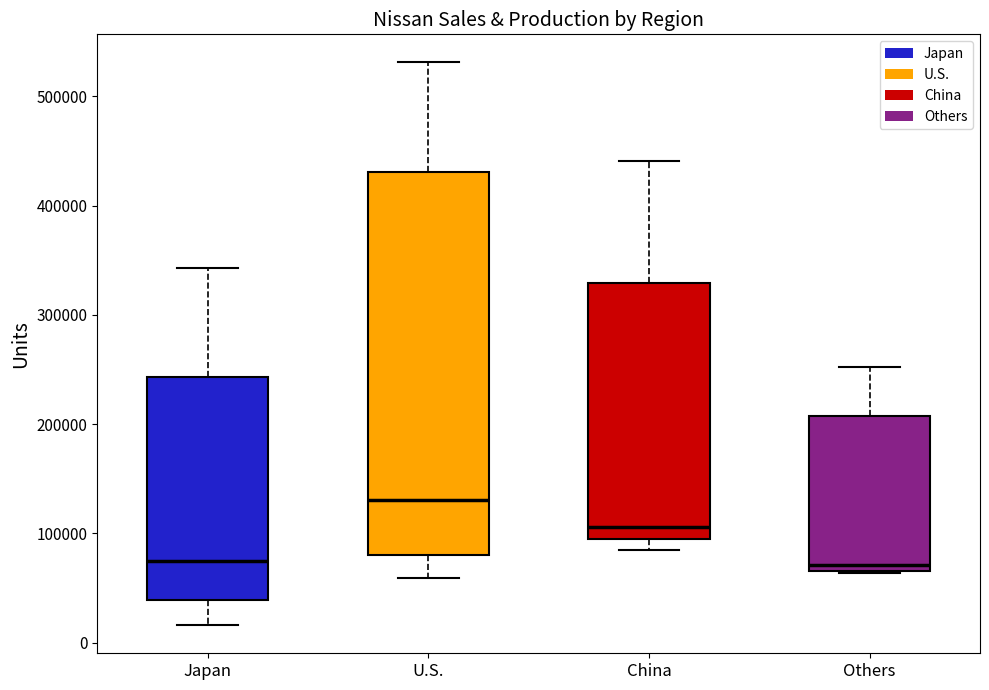

Reading left to right, transcribe this box plot: for each box, give where its median line is, the range the box spans, and where its two whiskers end, as read against the y-axis. The values are not printed on the chart, so give them approximately, as read against the axis.

Japan: median 70000, box 40000 to 240000, whiskers 20000 to 340000
U.S.: median 130000, box 80000 to 430000, whiskers 60000 to 530000
China: median 110000, box 100000 to 330000, whiskers 80000 to 440000
Others: median 70000 (just above the box's lower edge), box 70000 to 210000, whiskers 60000 to 250000